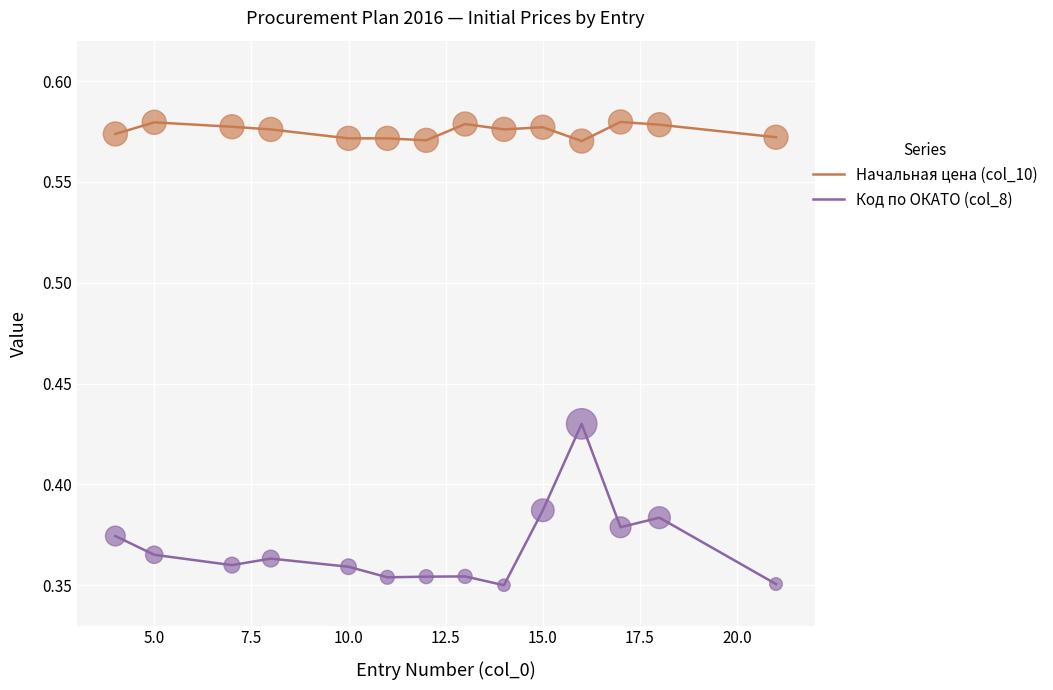

Which series has the widest spread of values?

Код по ОКАТО (col_8)